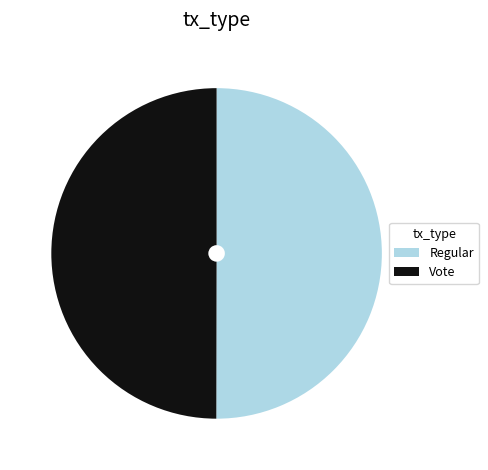

Approximately how many times larger is the value at Vote compared to Regular?

1.0